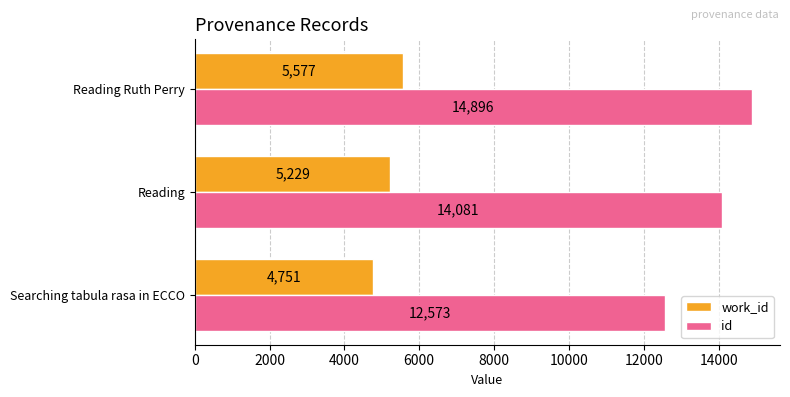

Which series has the largest range (max minus min)?

id